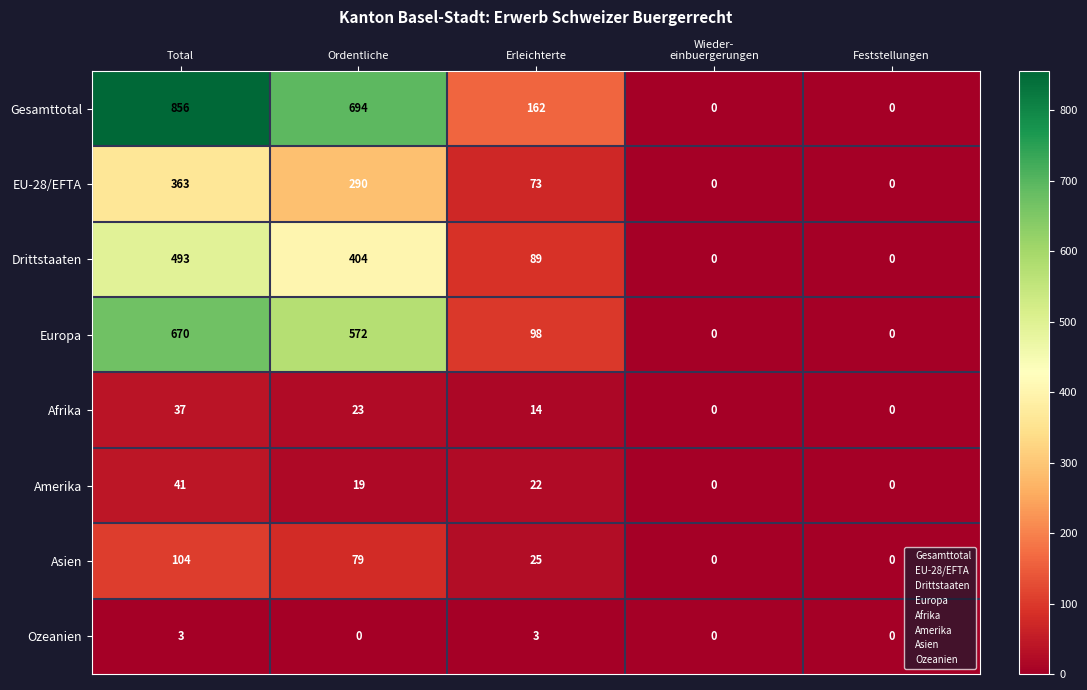

Which series has the largest range (max minus min)?

Gesamttotal